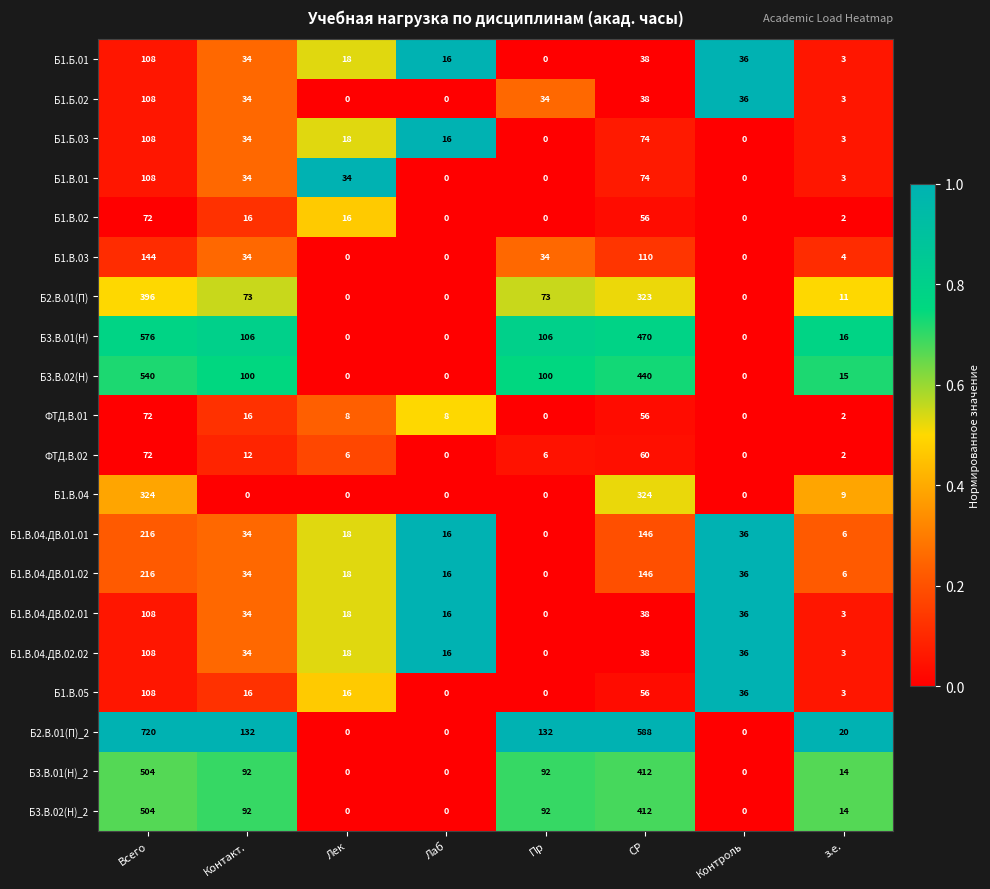

What is the total value across all series at Лек?

188